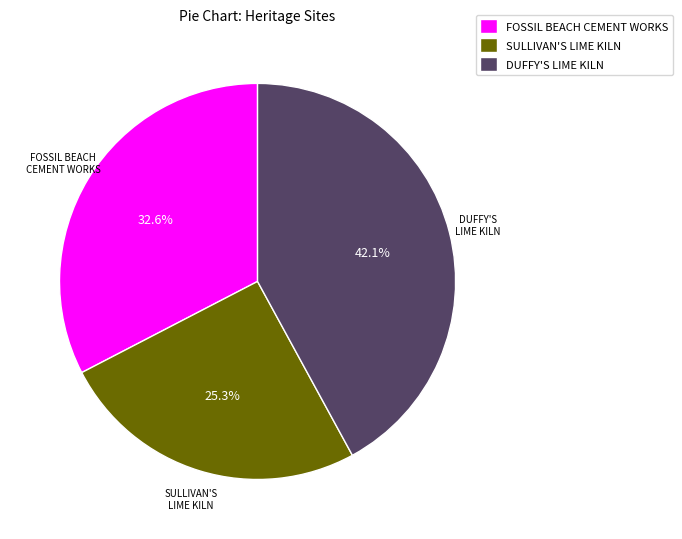

Does SULLIVAN'S LIME KILN account for over 50% of the chart?

No